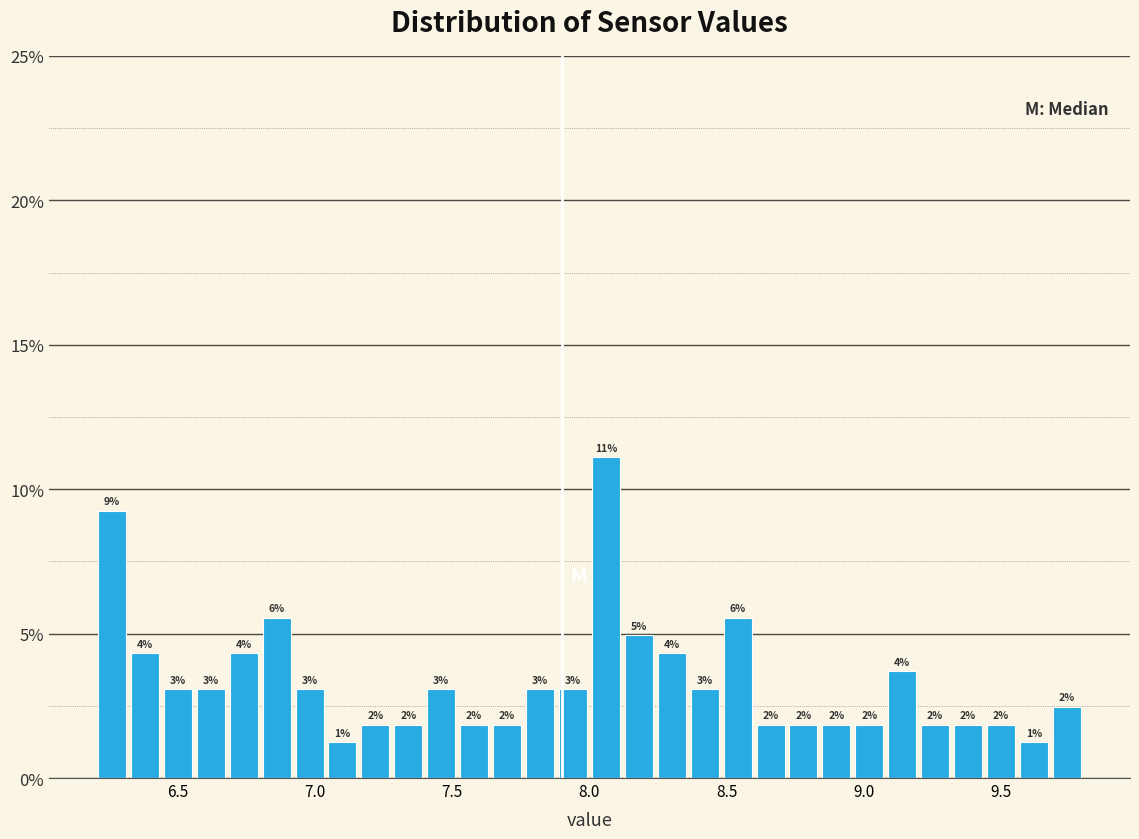

Read against the x-axis, roughly where is the centre of the tallest bar?

8.05